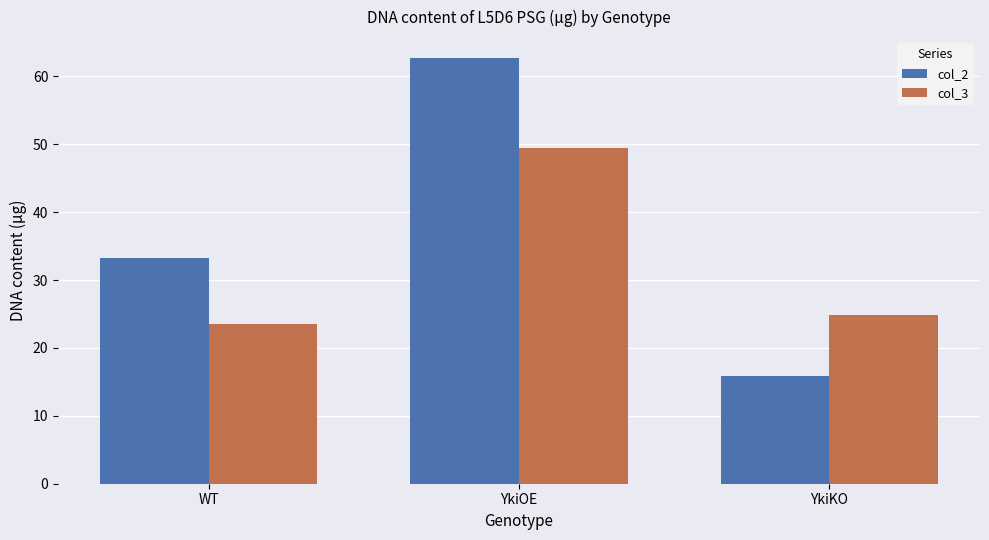

What is the difference between the maximum and second lowest values in the col_3 series?

24.6